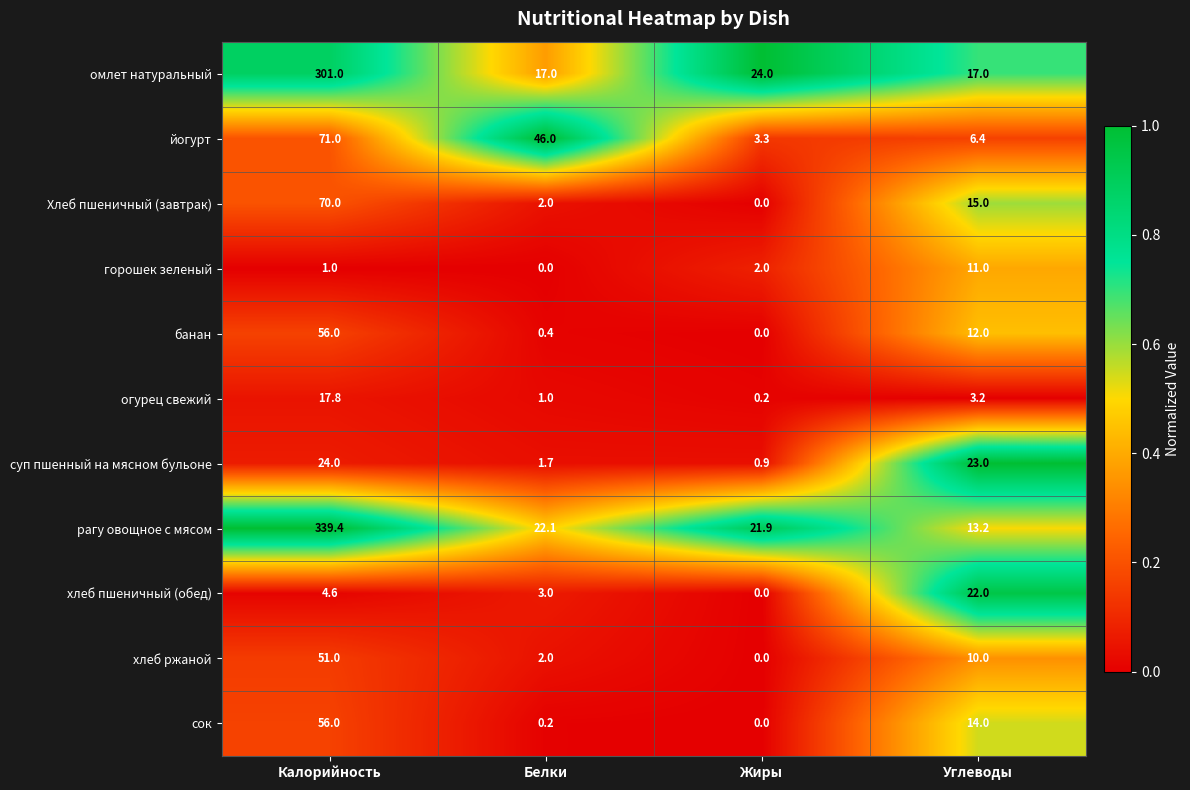

Which label corresponds to the largest value in the chart?

Калорийность